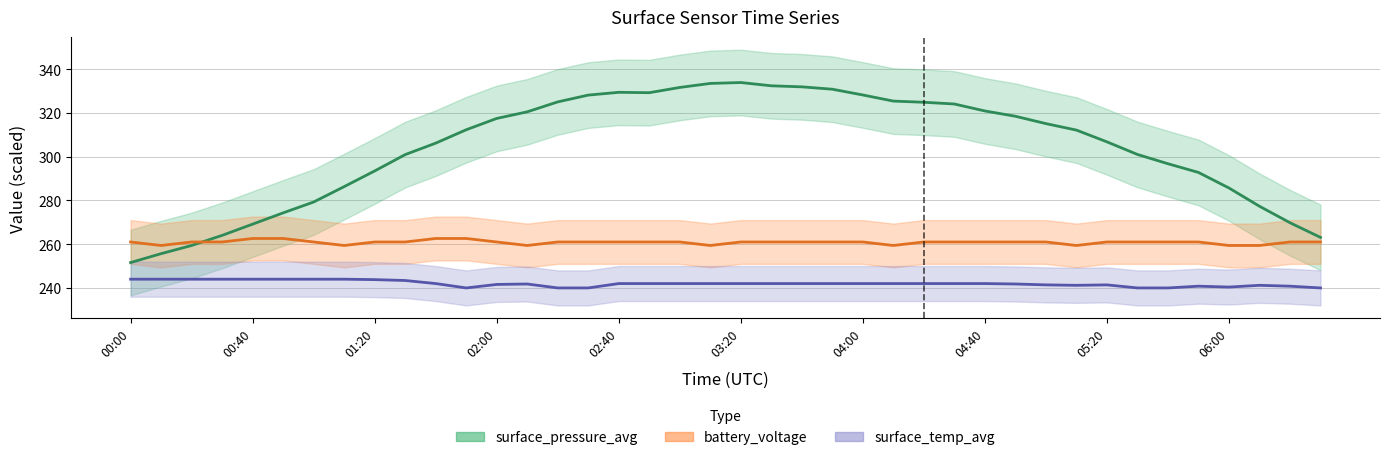

The surface_temp_avg series shows 242.0 at 03:40. True or false?

True